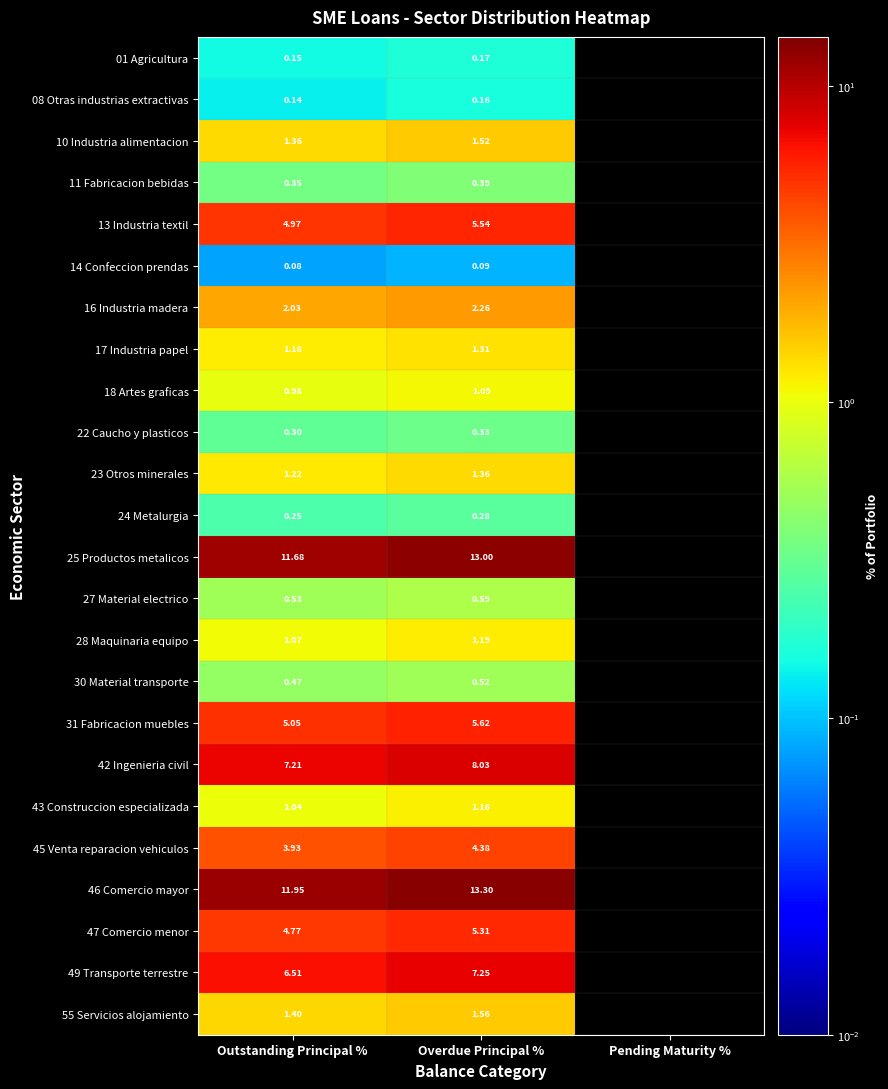

True or false: 25 Productos metalicos has a value of 2.7 at Overdue Principal %.

False